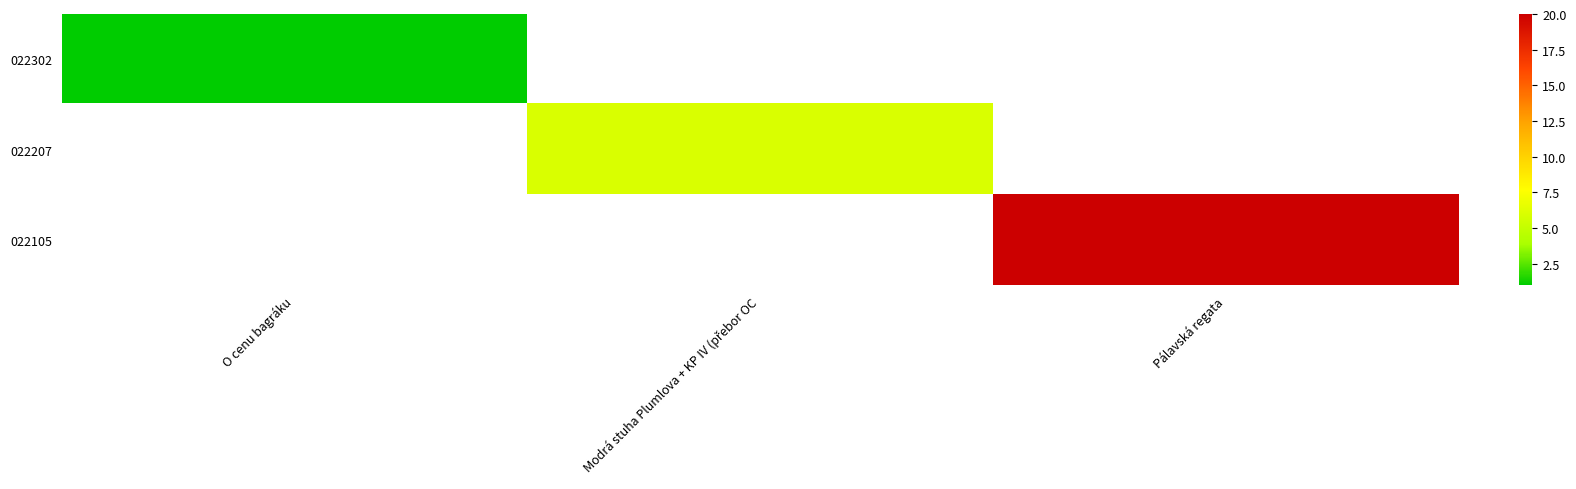

List the series in order of their peak value, lowest first.

022302, 022207, 022105